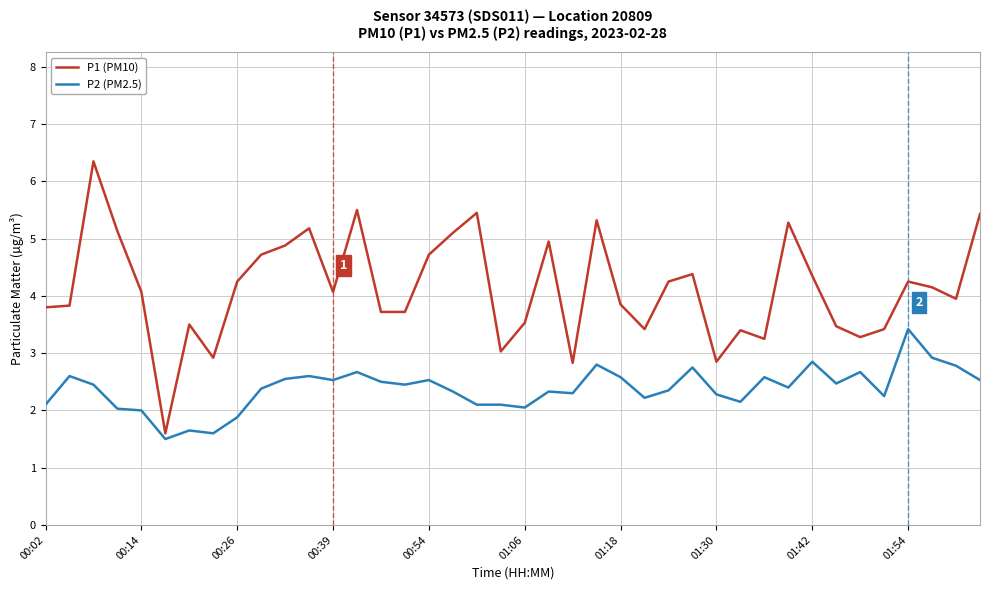

Which series has the widest spread of values?

P1 (PM10)